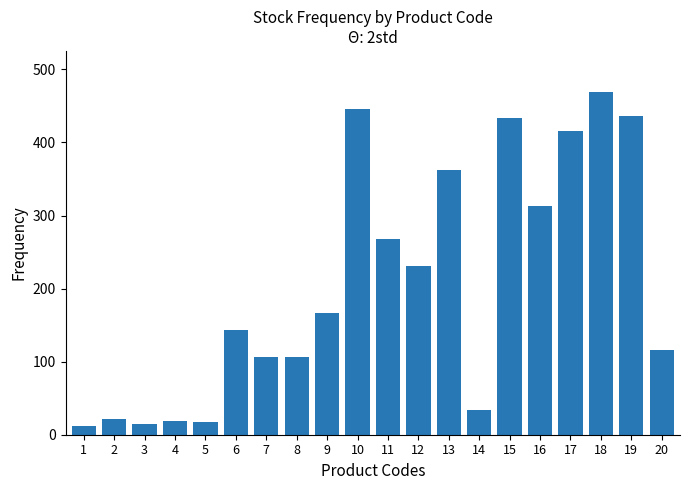

What is the maximum value shown in the chart?

469